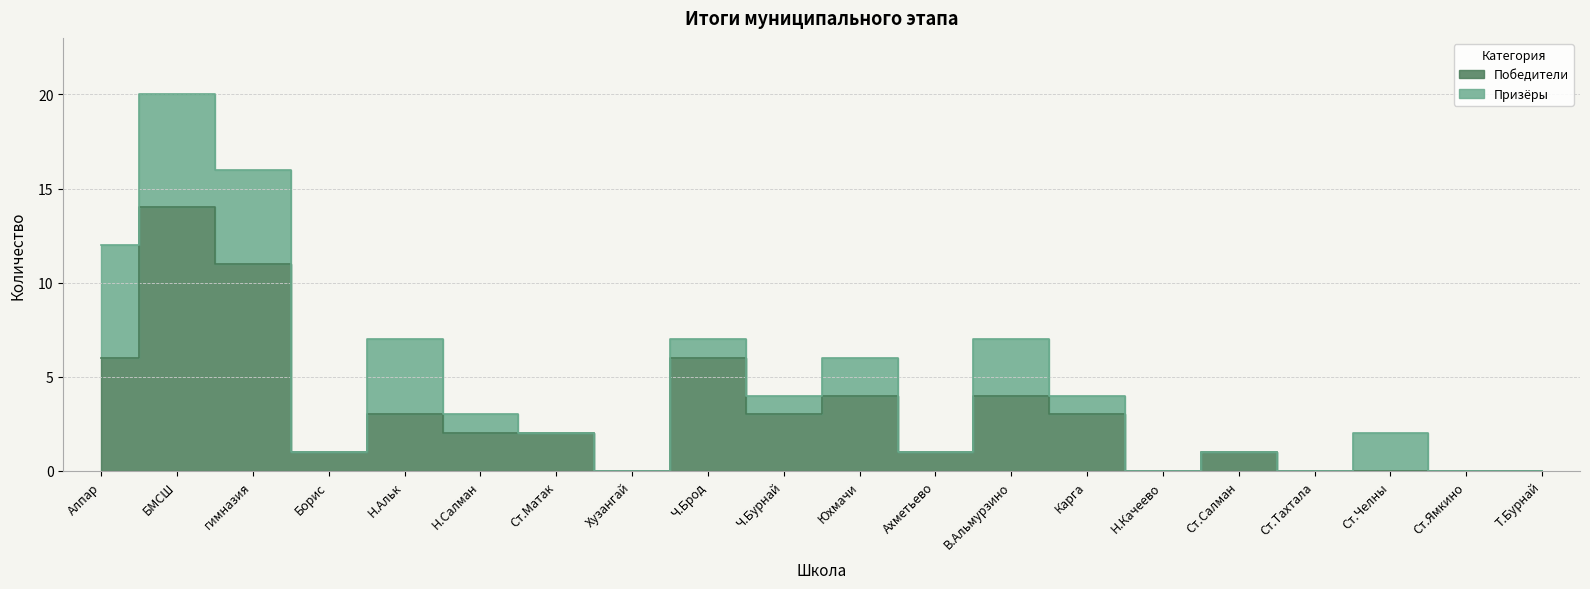

List the labels in order of value, smallest first.

Хузангай, Н.Качеево, Ст.Тахтала, Ст.Челны, Ст.Ямкино, Т.Бурнай, Борис, Ахметьево, Ст.Салман, Н.Салман, Ст.Матак, Н.Альк, Ч.Бурнай, Карга, Юхмачи, В.Альмурзино, Алпар, Ч.Брод, гимназия, БМСШ